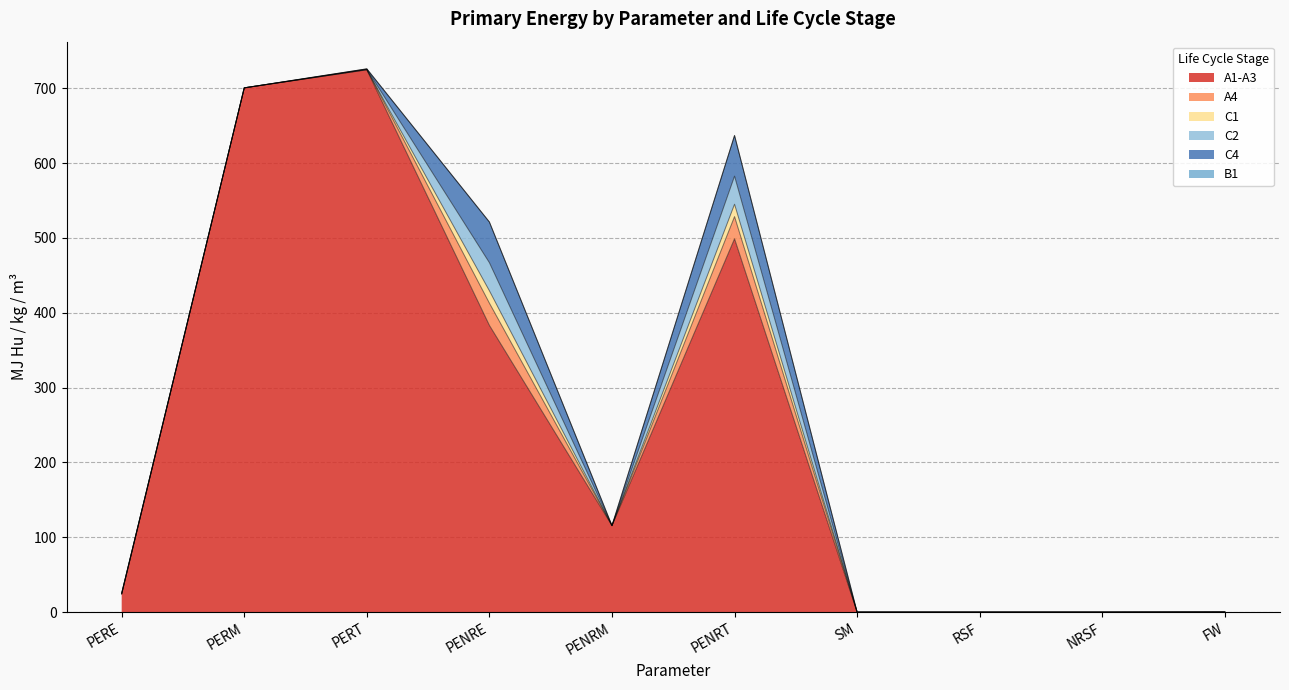

What is the label of the 8th point from the left?

RSF